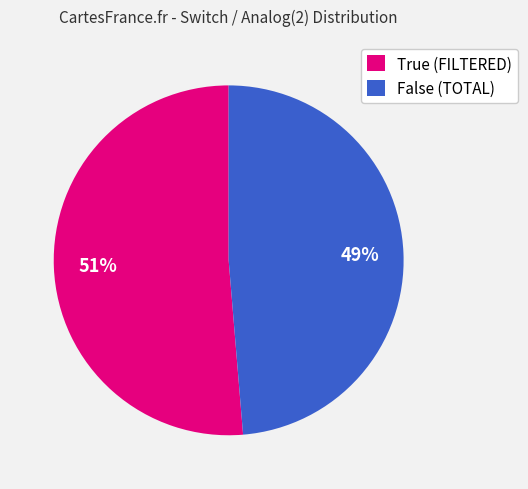

What percentage is the True (FILTERED) slice, to the nearest percent?

51%